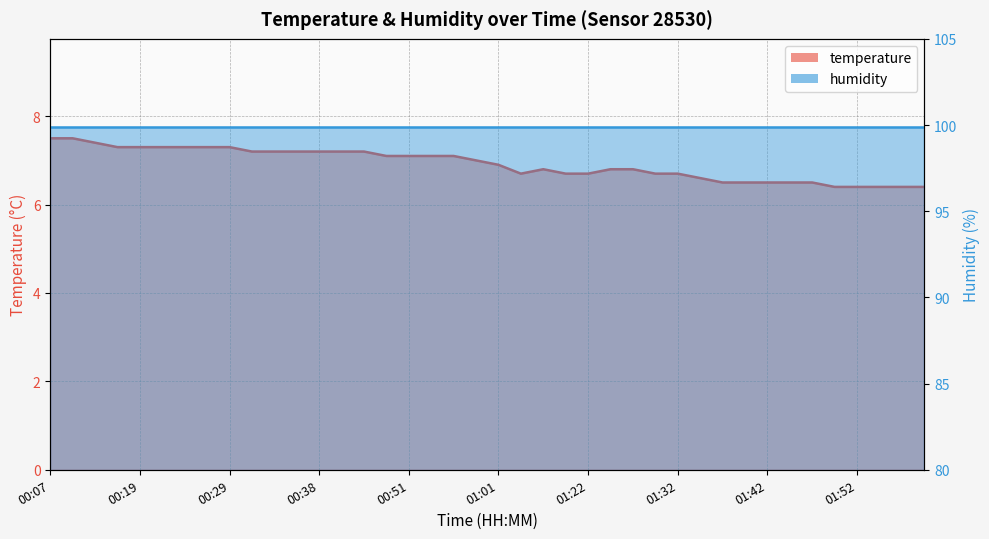

Does the chart have visible grid lines?

Yes